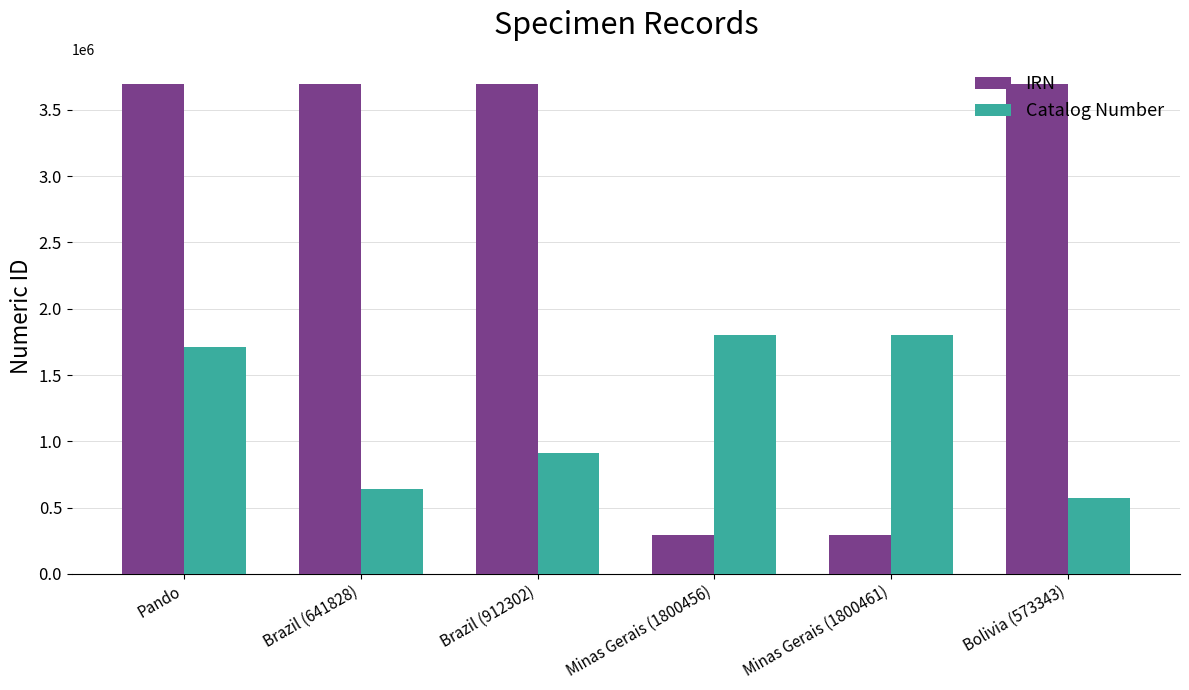

What is the difference between the second highest and minimum values in the IRN series?

3402404